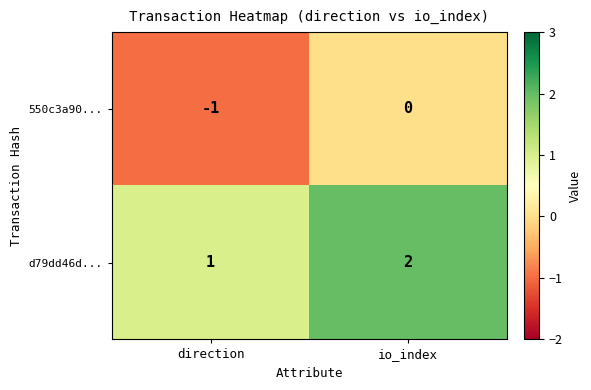

What is the sum of all d79dd46d... values?

3